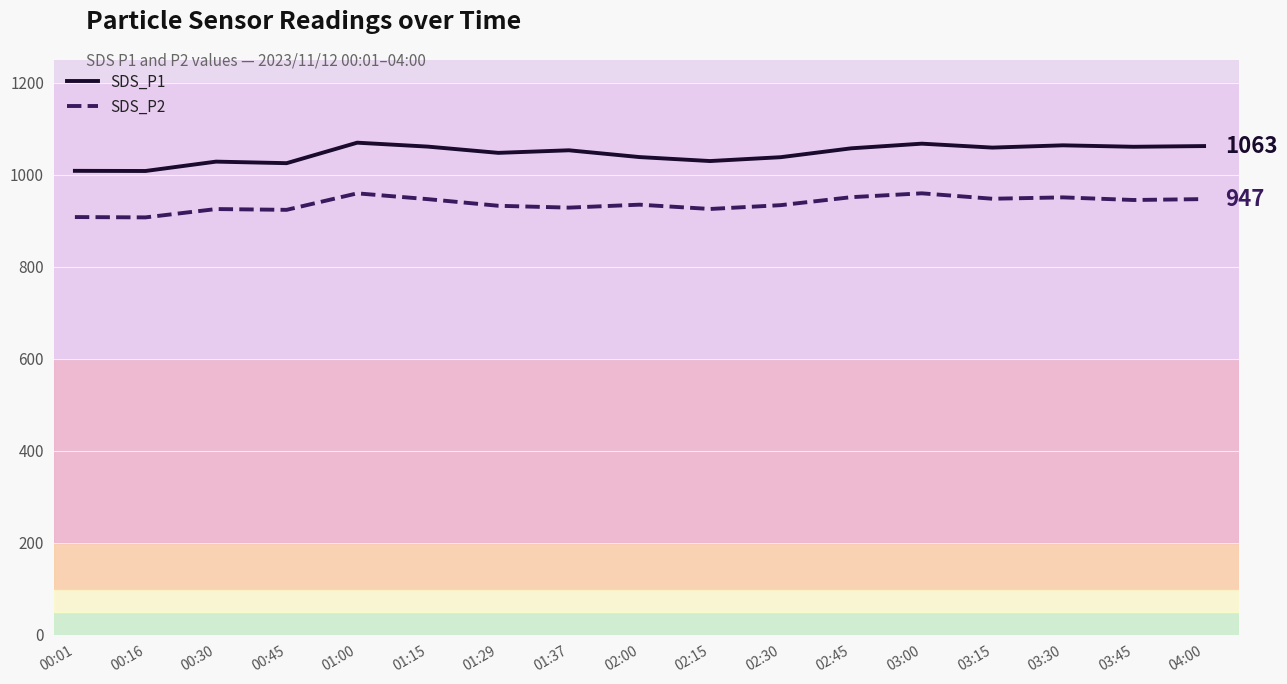

What is the highest value of the SDS_P2 series?

960.0